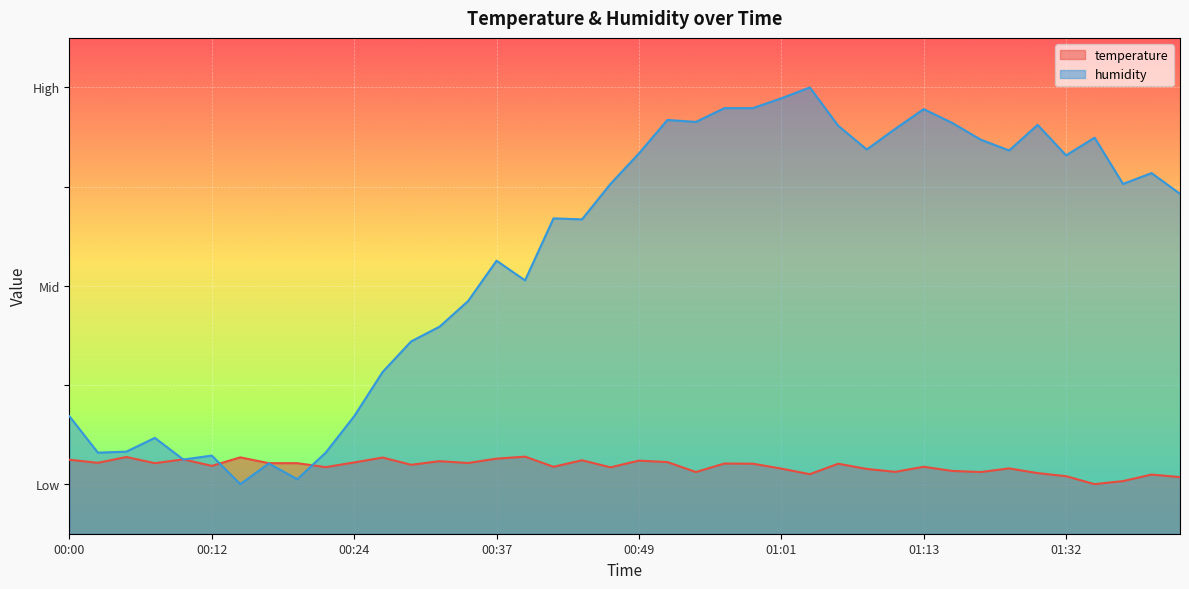

Is it true that temperature equals 10.6 at 01:37?

True